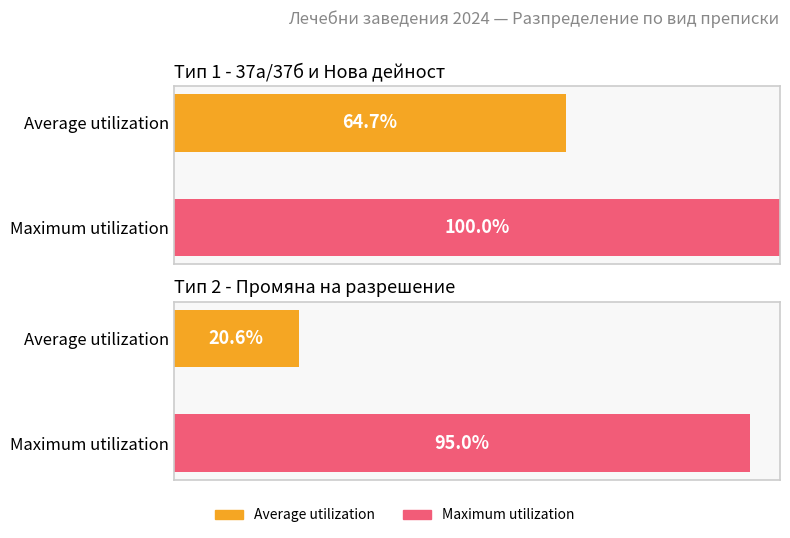

True or false: bar0 has a value of 100.0 at Maximum utilization.

True